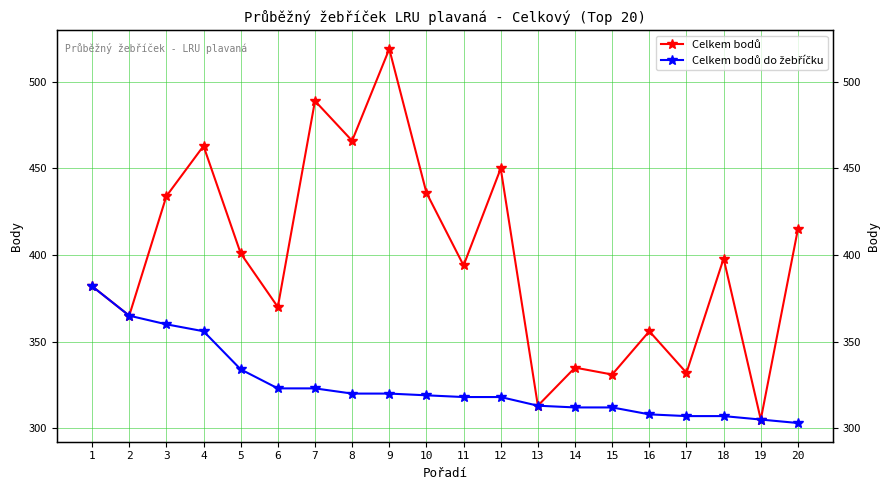

Is it true that Celkem bodů equals 370 at 6?

True